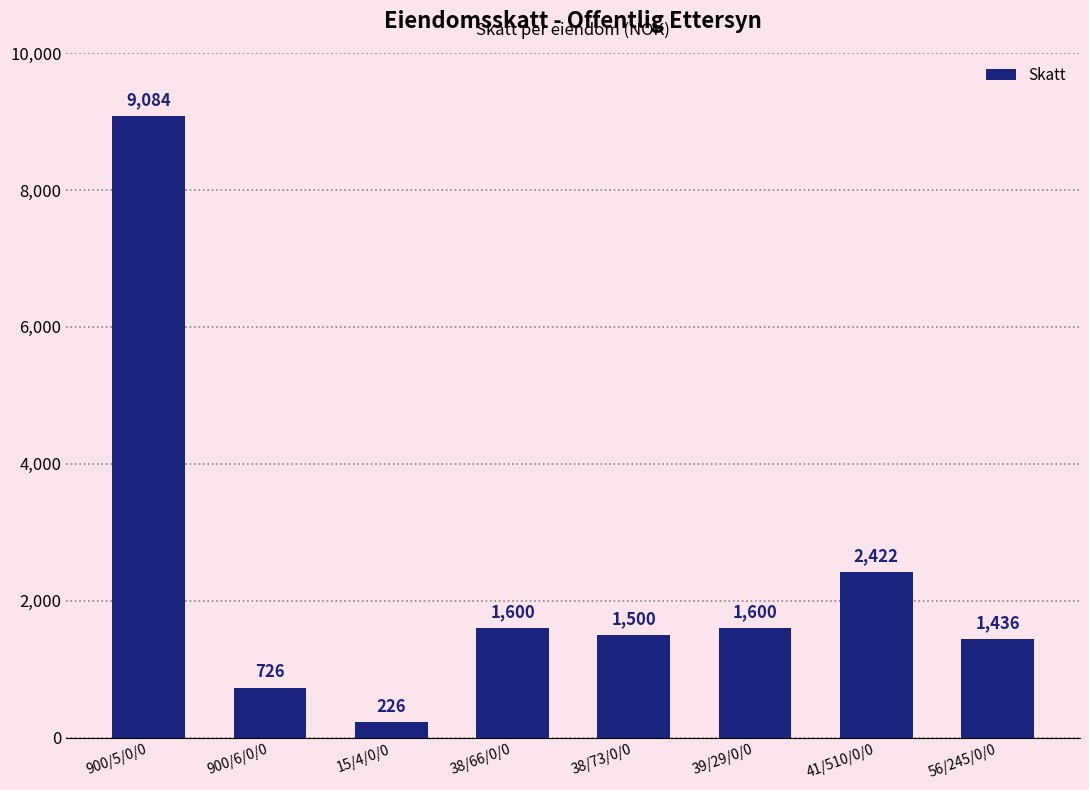

What is the label of the 1st bar from the left?

900/5/0/0